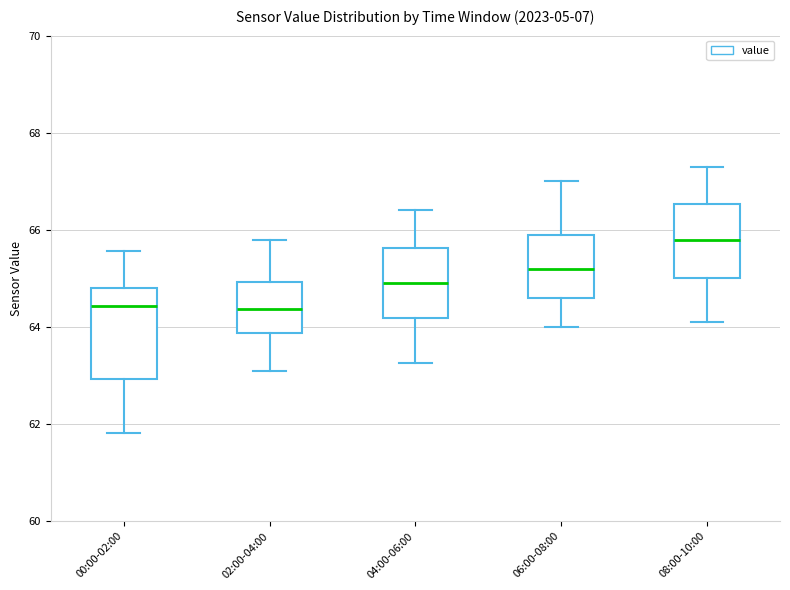

Where does the median line of the box for 08:00-10:00 sit on the y-axis? The values are not printed on the chart, so give them approximately, as read against the axis.

65.8